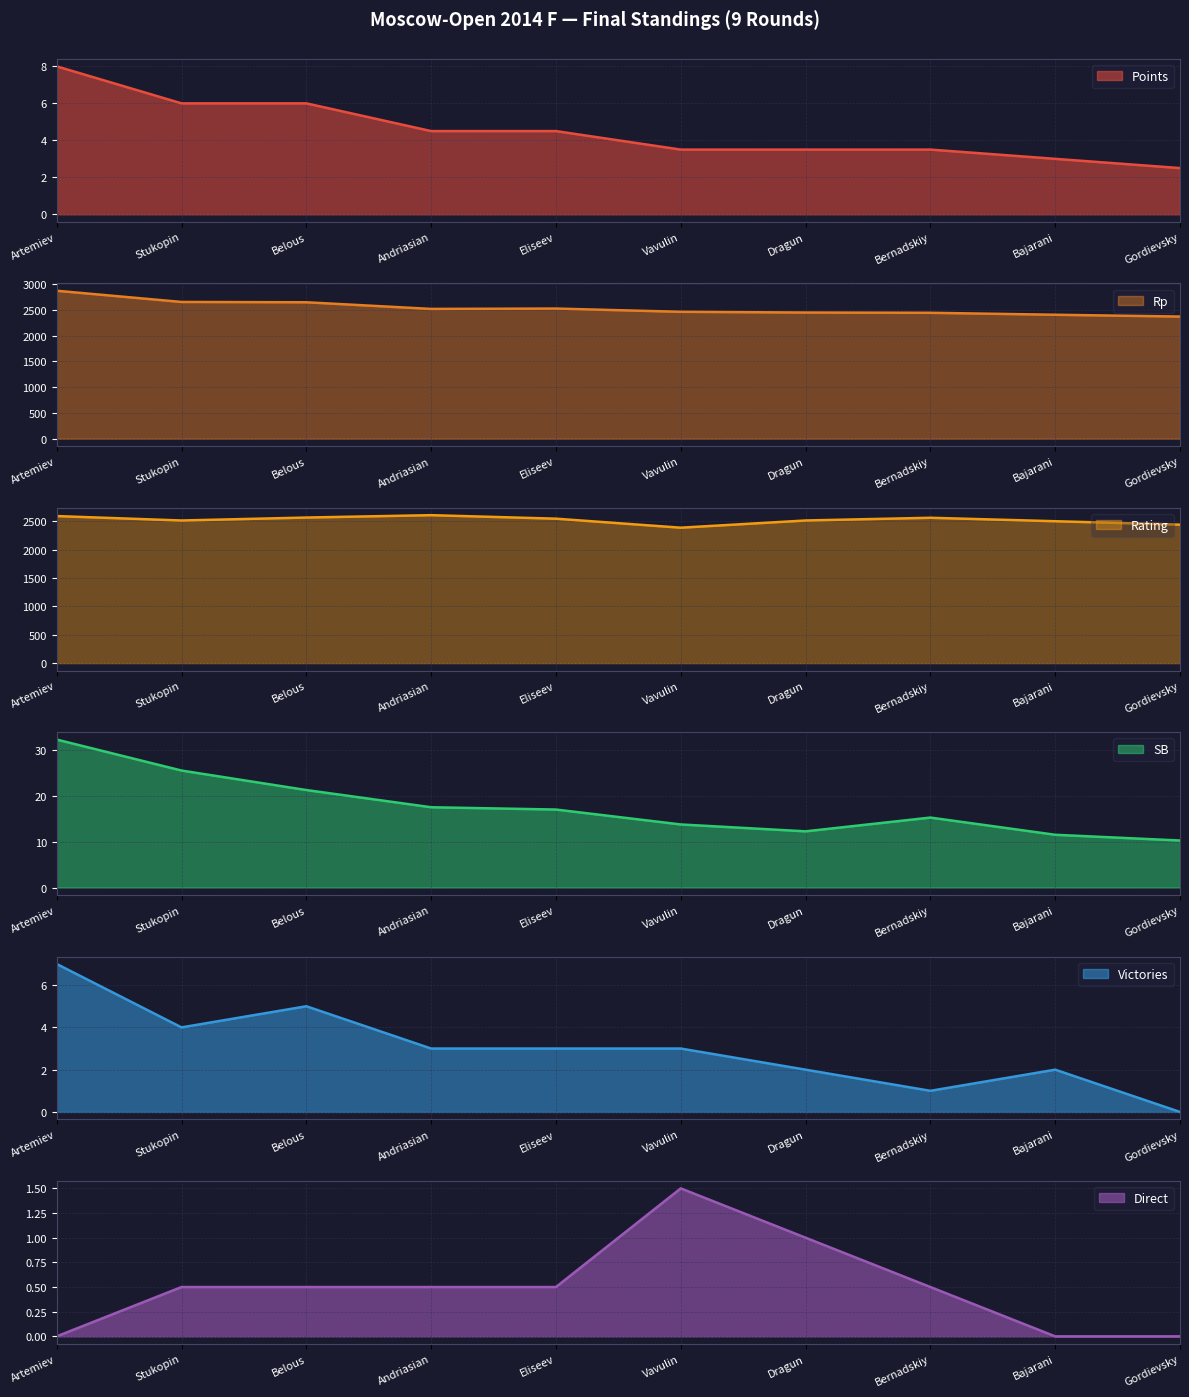

What is the difference between the maximum and minimum values in the Points series?

5.5